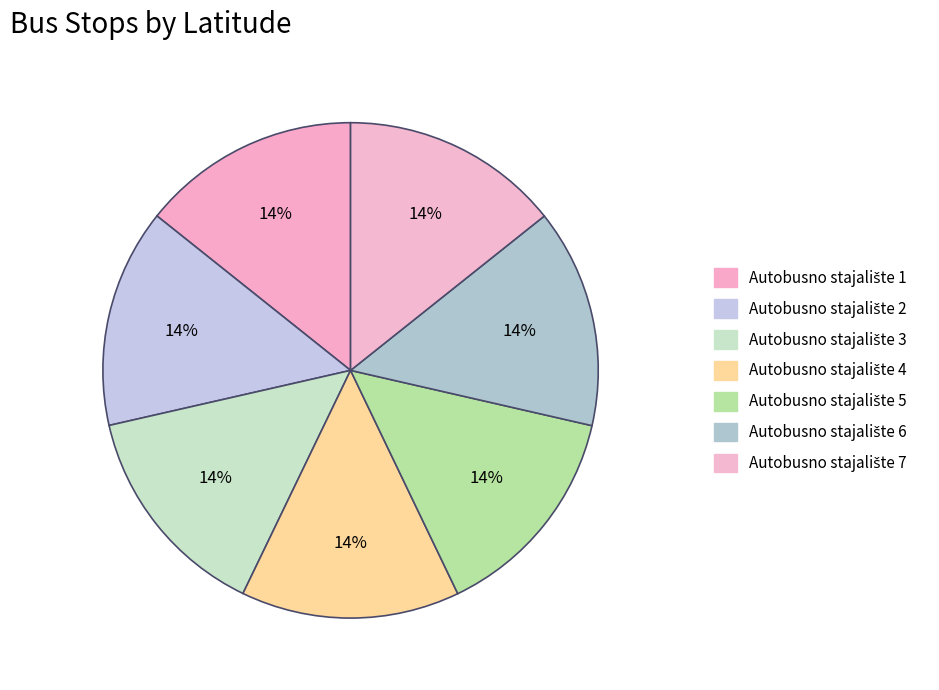

Is there a majority slice in this chart?

No